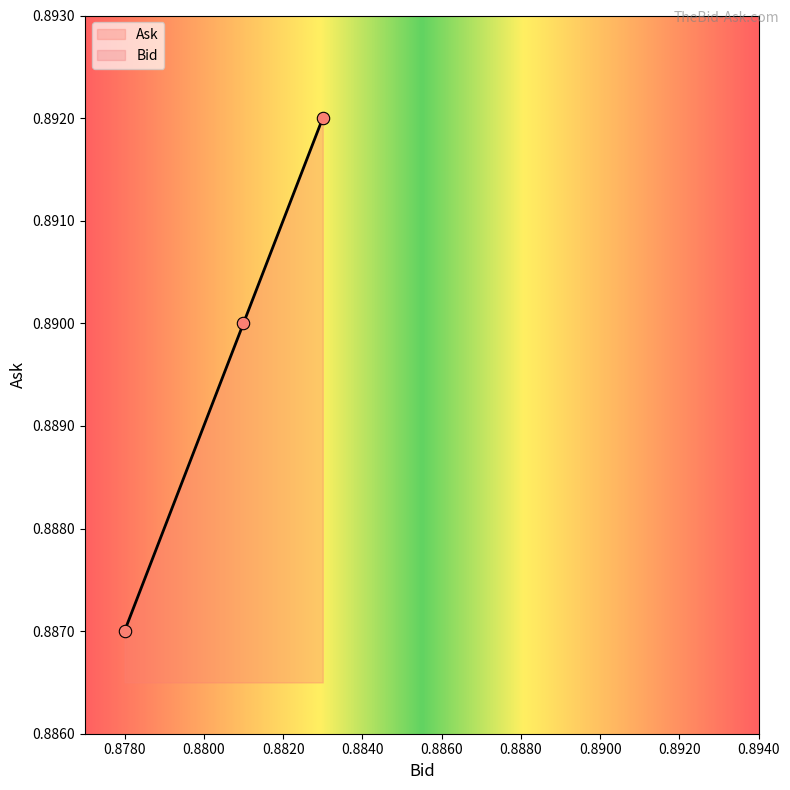

Which series has the largest total across all categories?

Bid